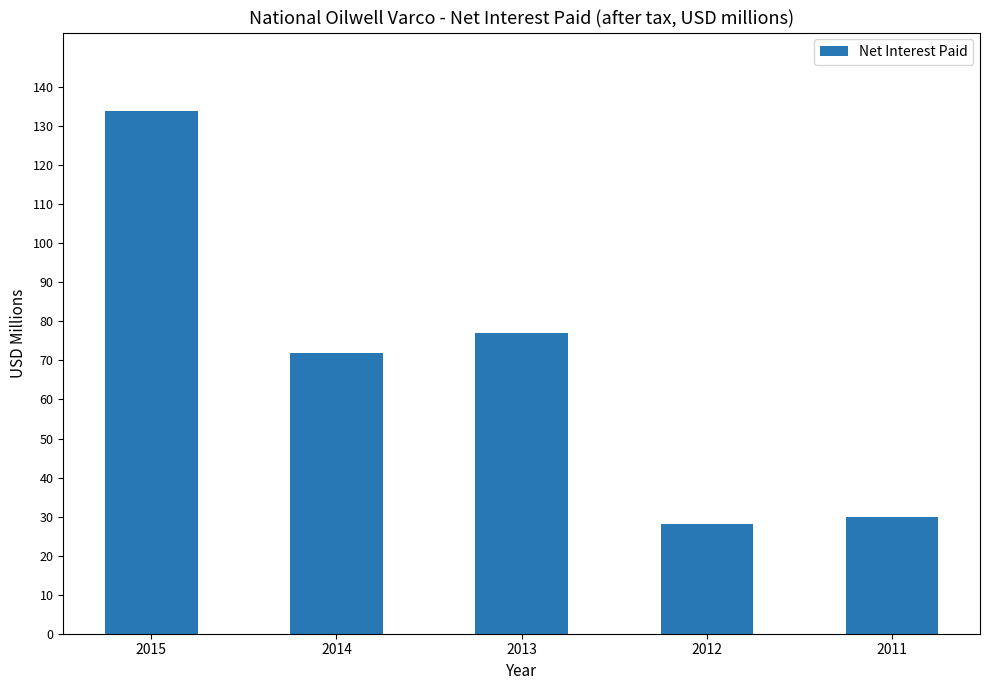

Are the bars grouped side by side (vs. stacked)?

No